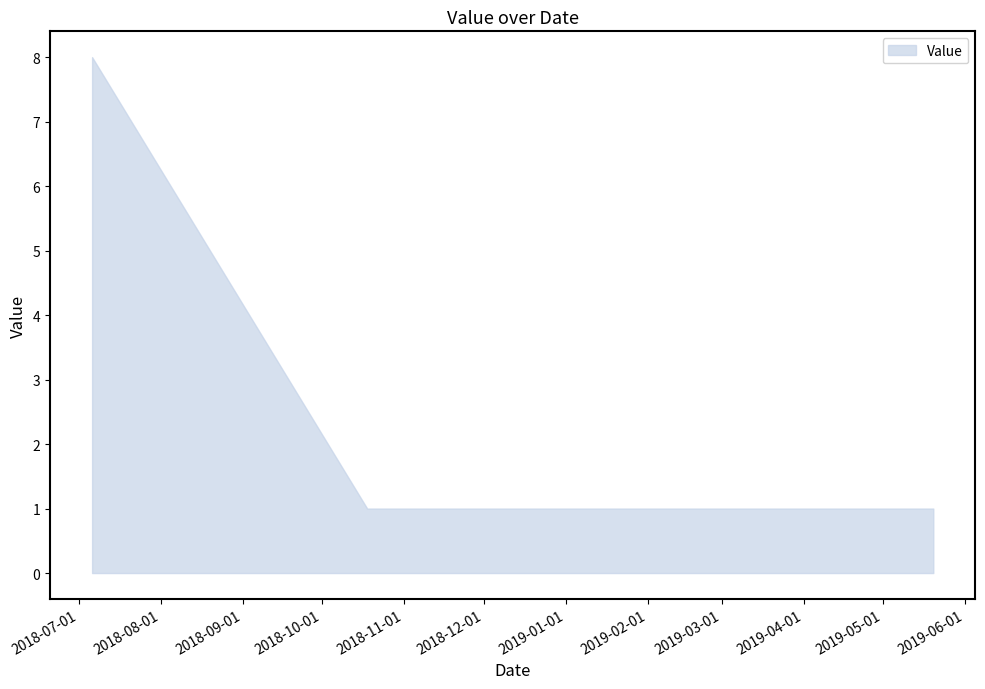

What is the greatest value displayed?

8